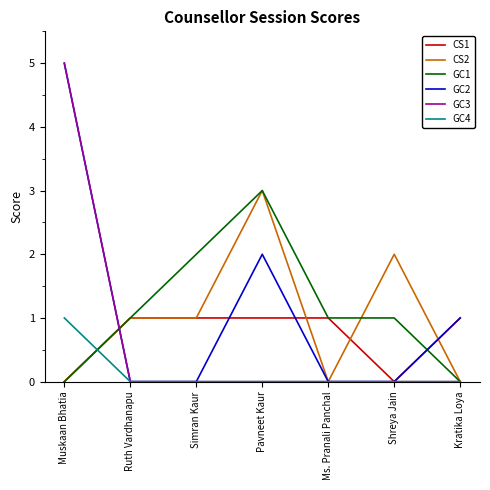

Reading left to right, transcribe all the data shown in this chart.

CS1: Muskaan Bhatia=0	Ruth Vardhanapu=1	Simran Kaur=1	Pavneet Kaur=1	Ms. Pranali Panchal=1	Shreya Jain=0	Kratika Loya=1
CS2: Muskaan Bhatia=0	Ruth Vardhanapu=1	Simran Kaur=1	Pavneet Kaur=3	Ms. Pranali Panchal=0	Shreya Jain=2	Kratika Loya=0
GC1: Muskaan Bhatia=0	Ruth Vardhanapu=1	Simran Kaur=2	Pavneet Kaur=3	Ms. Pranali Panchal=1	Shreya Jain=1	Kratika Loya=0
GC2: Muskaan Bhatia=5	Ruth Vardhanapu=0	Simran Kaur=0	Pavneet Kaur=2	Ms. Pranali Panchal=0	Shreya Jain=0	Kratika Loya=1
GC3: Muskaan Bhatia=5	Ruth Vardhanapu=0	Simran Kaur=0	Pavneet Kaur=0	Ms. Pranali Panchal=0	Shreya Jain=0	Kratika Loya=0
GC4: Muskaan Bhatia=1	Ruth Vardhanapu=0	Simran Kaur=0	Pavneet Kaur=0	Ms. Pranali Panchal=0	Shreya Jain=0	Kratika Loya=0